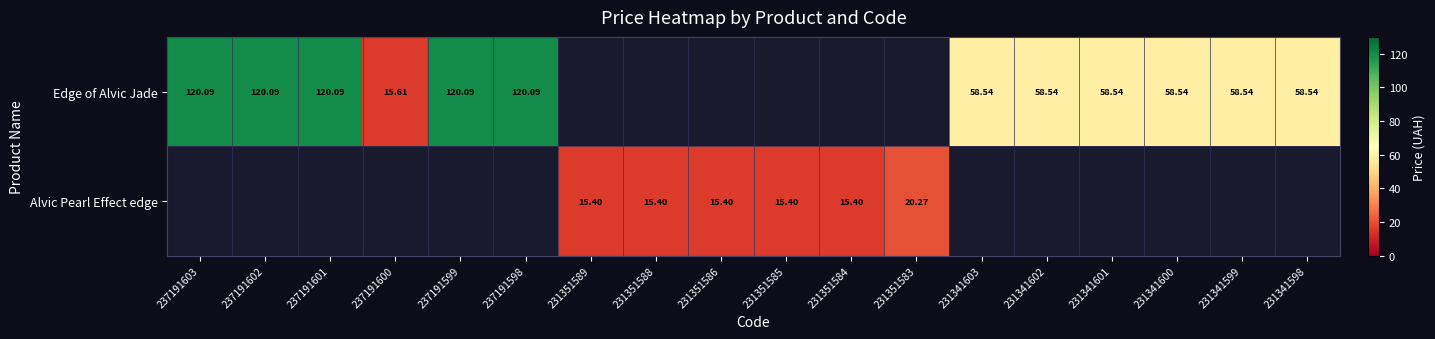

Which series has the widest spread of values?

Edge of Alvic Jade